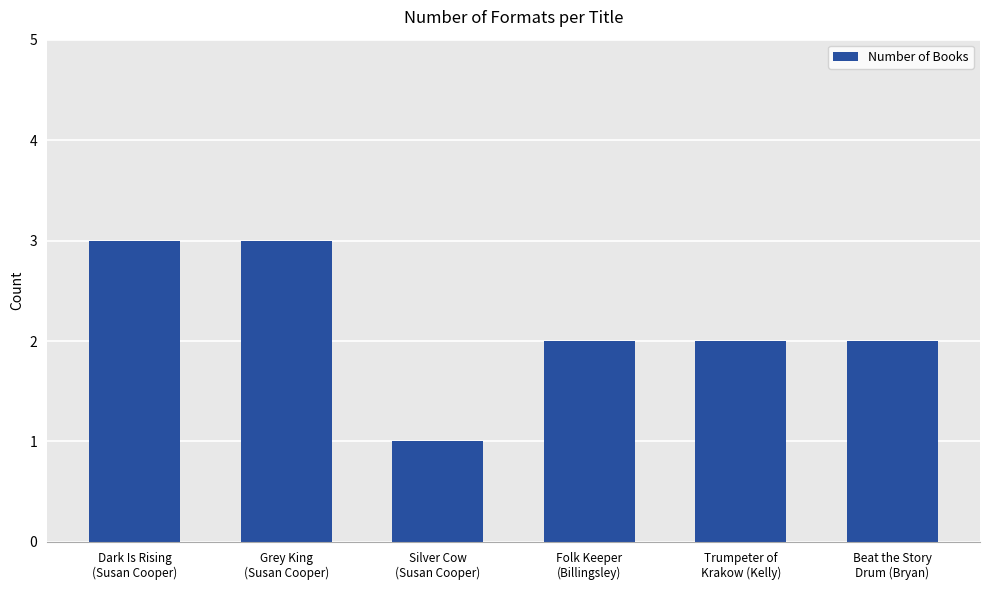

Reading left to right, list all the values displayed in this chart.

3	3	1	2	2	2